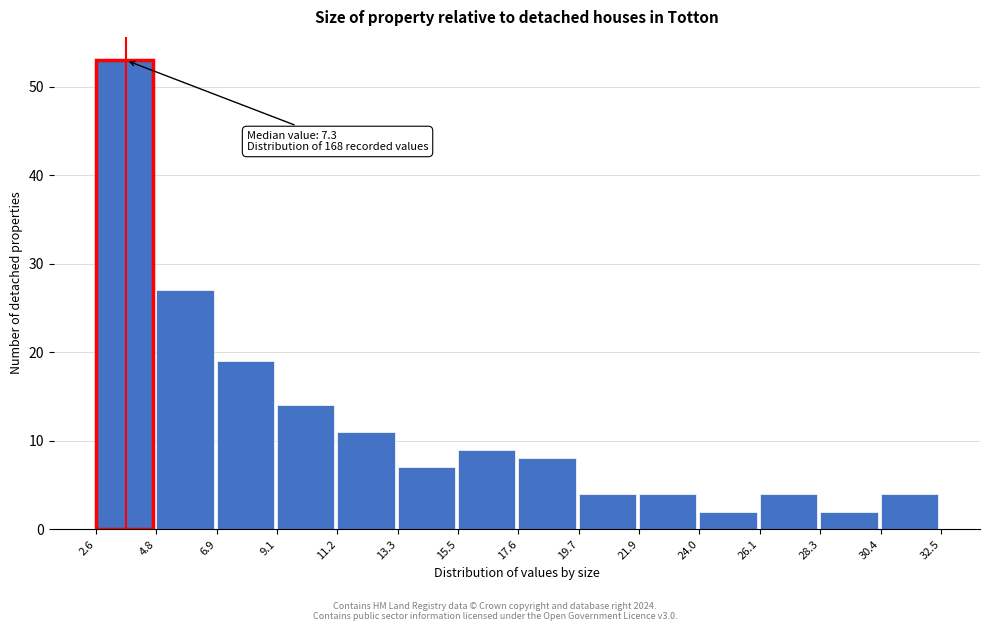

Which range on the x-axis has the tallest bar?

2.6 to 4.8